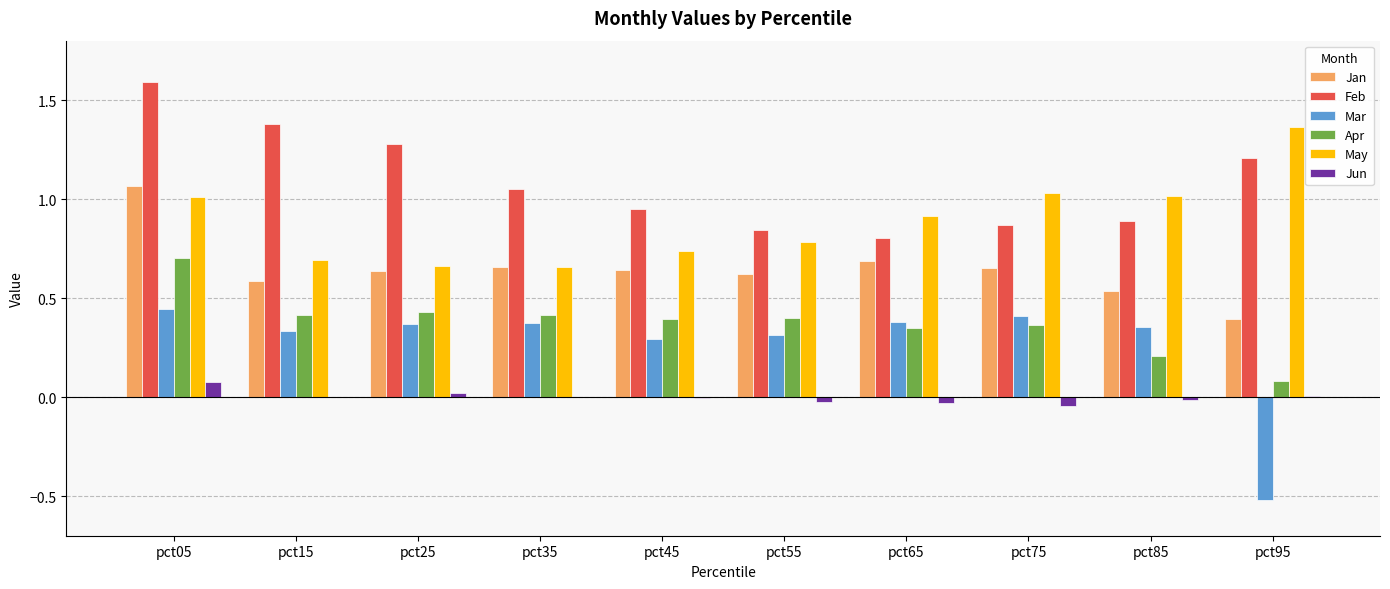

Which series has the largest range (max minus min)?

Mar